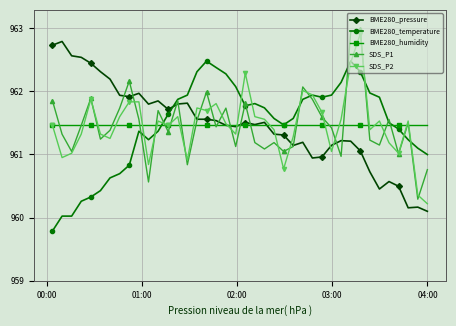

In SDS_P1, how many points are higher than both neighbors (excluding endpoints)?

12